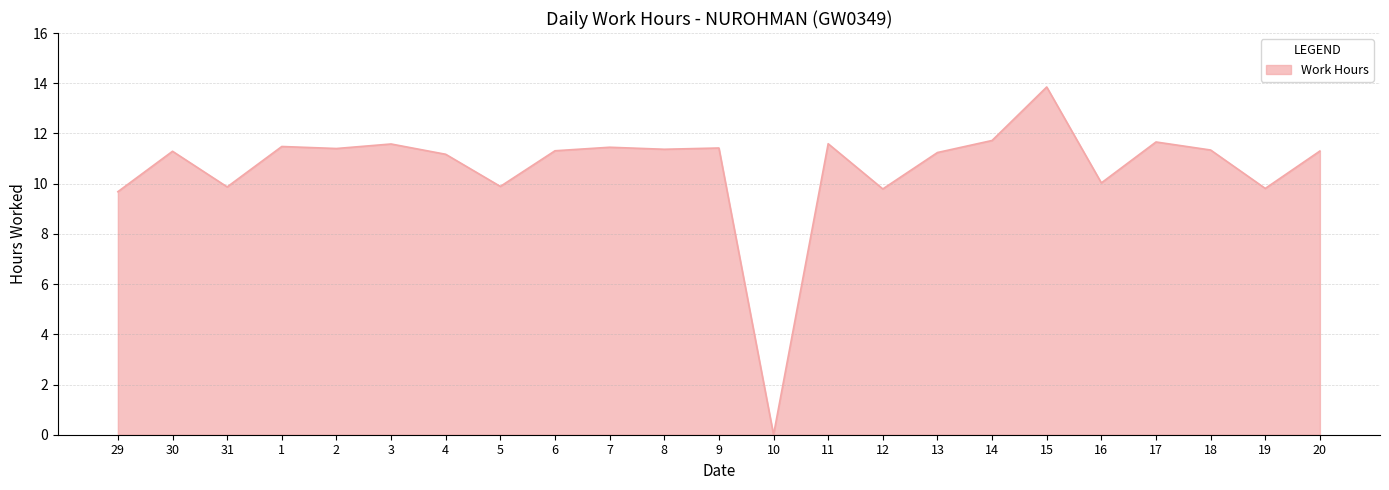

Which label corresponds to the smallest value in the chart?

10